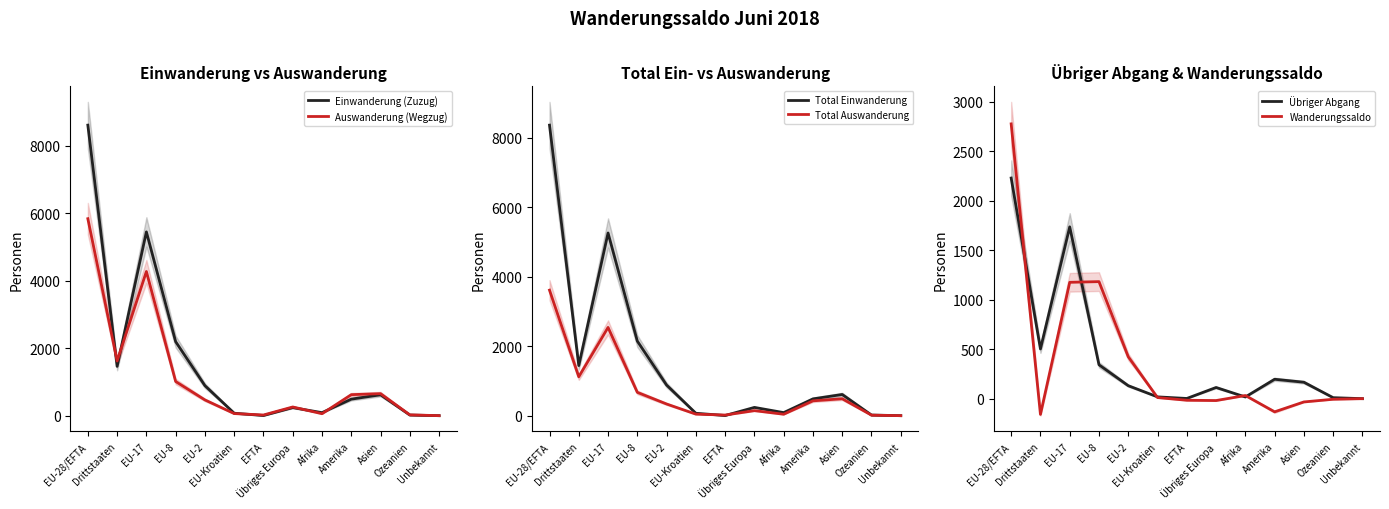

Which label corresponds to the smallest value in the chart?

Drittstaaten